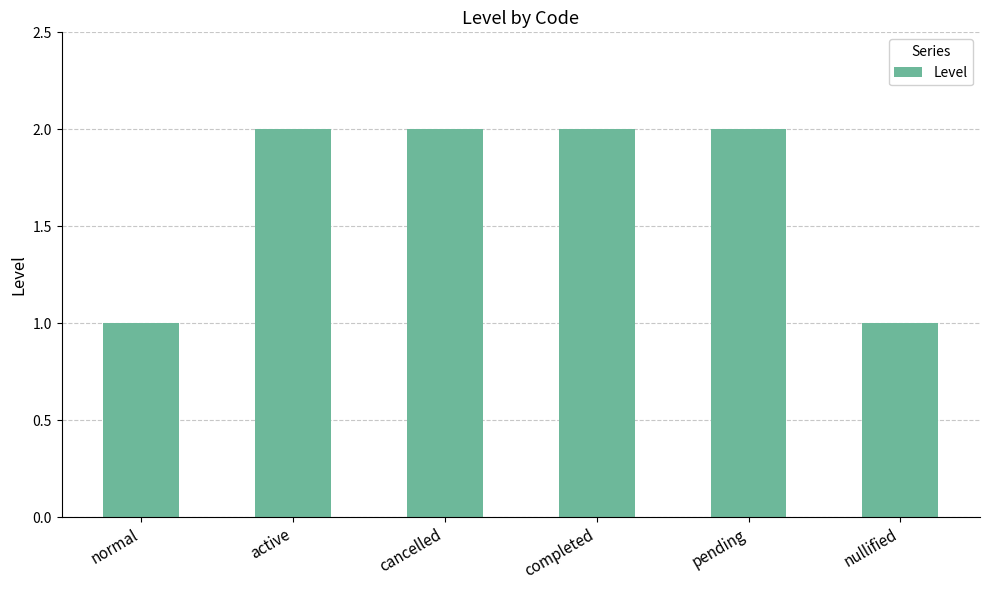

Which has a higher value, nullified or pending?

pending